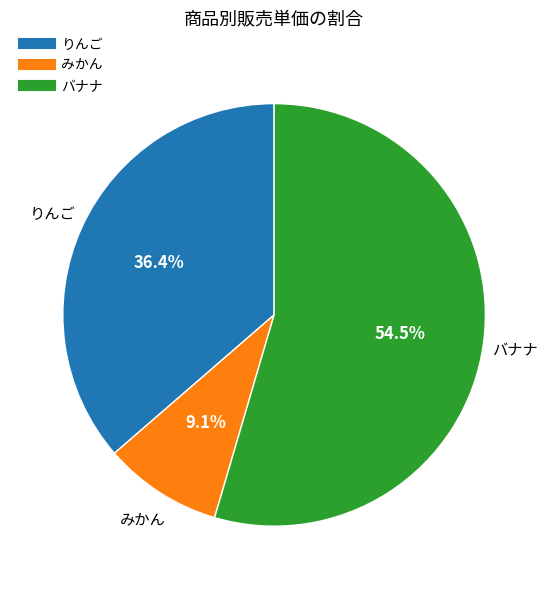

How many segments does this pie chart have?

3